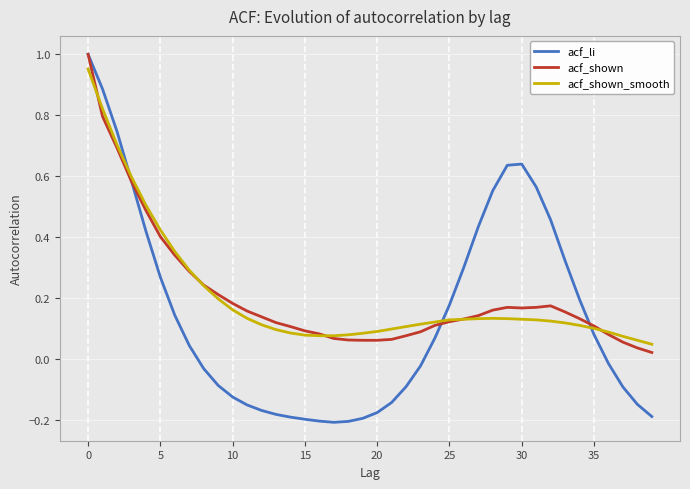

Which series has the widest spread of values?

acf_li